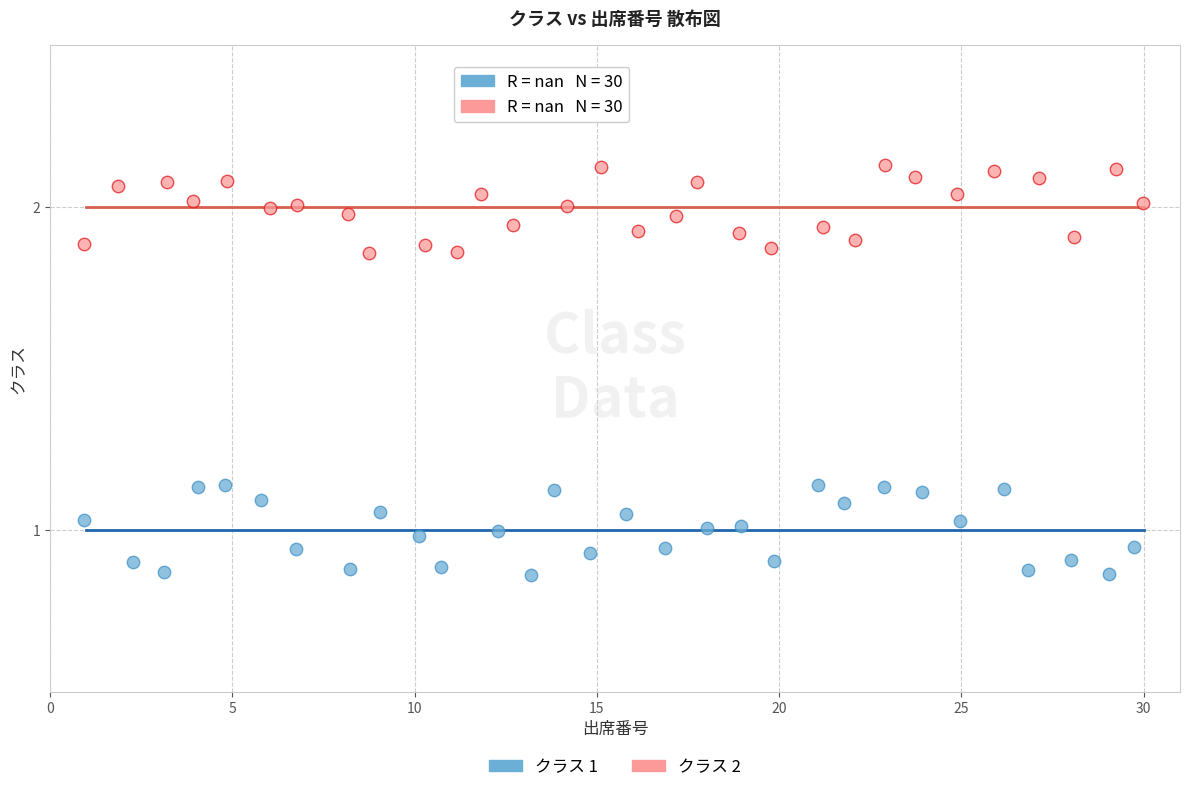

What are all the series names shown in the legend?

クラス 1, クラス 2